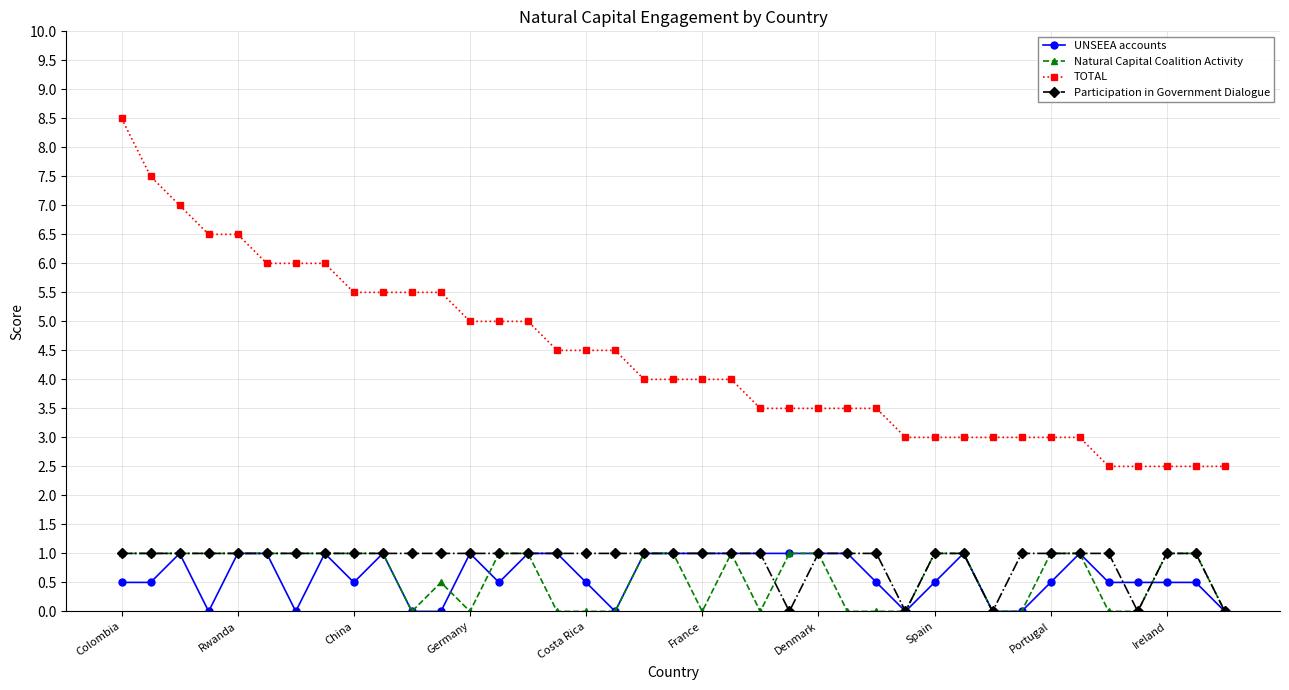

True or false: TOTAL and Natural Capital Coalition Activity cross at least once.

False